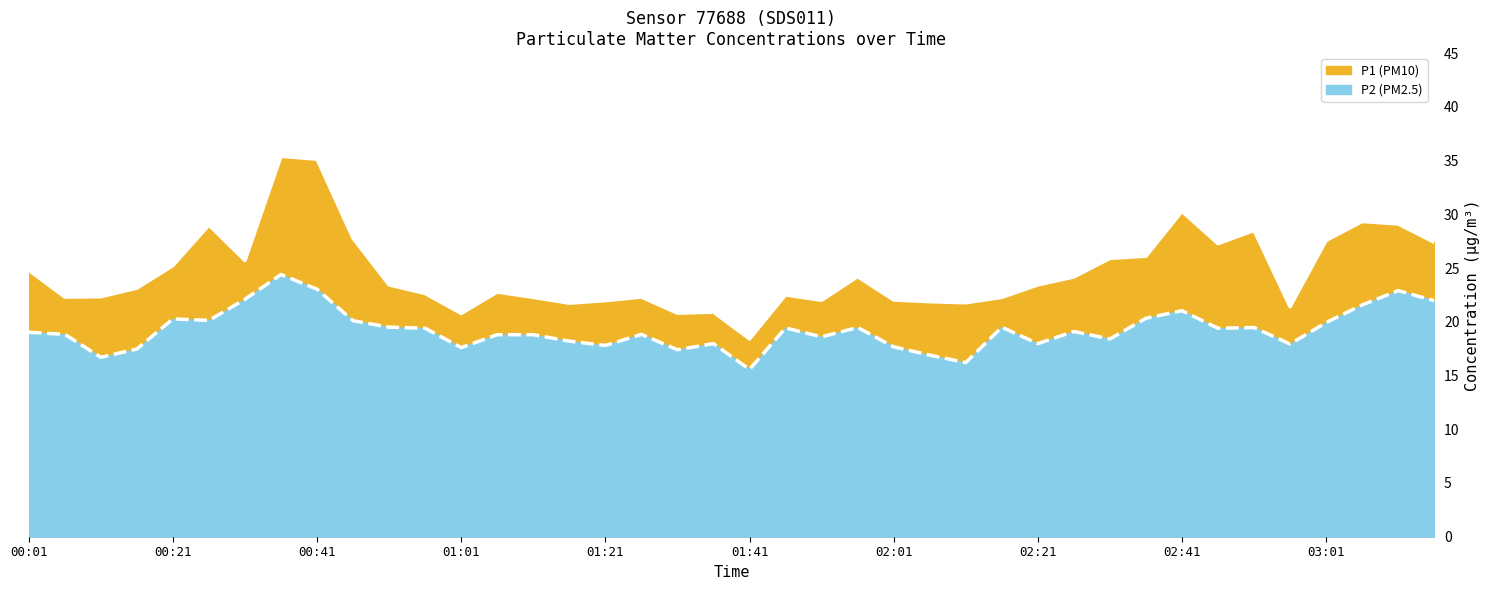

What is the average value of the P1 line series?

24.6